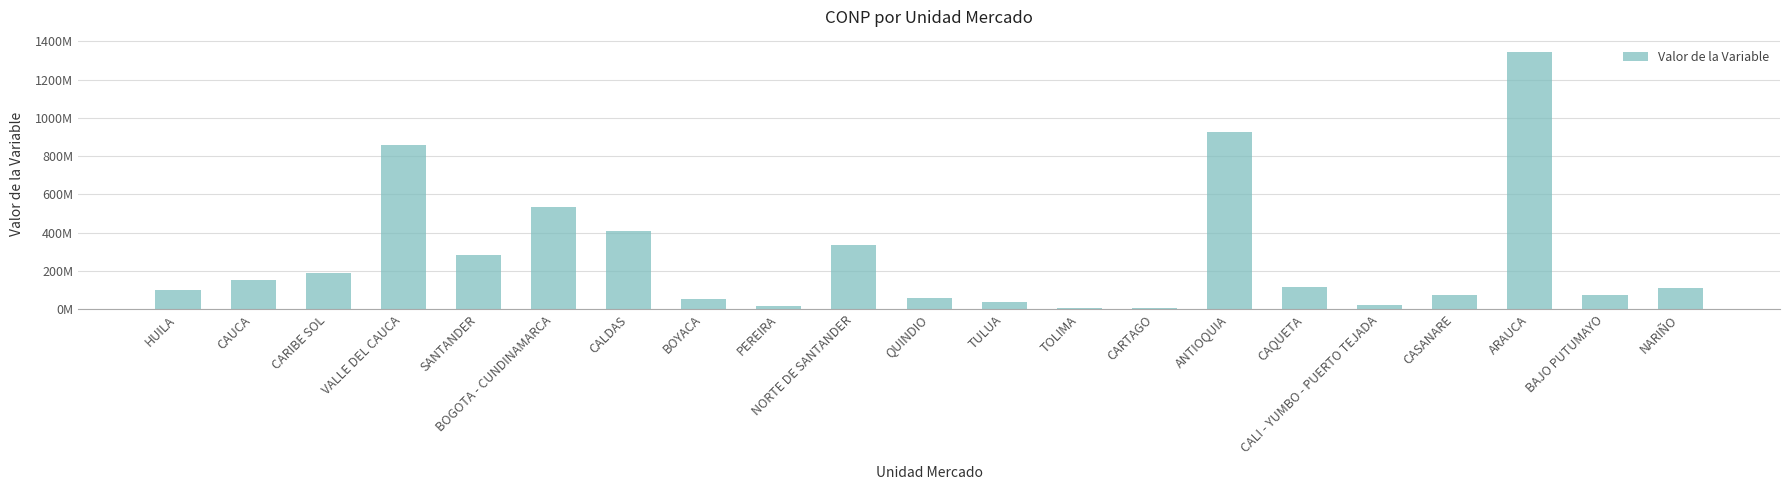

Is it true that the value at ANTIOQUIA is 526570207?

False